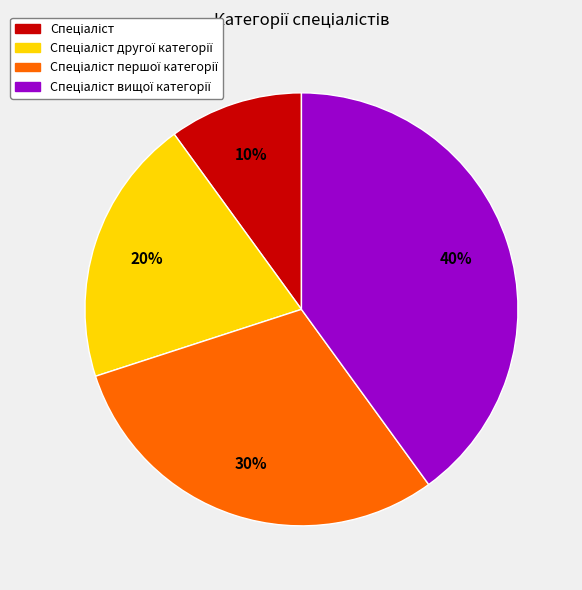

Is there any slice that represents more than half of the pie?

No